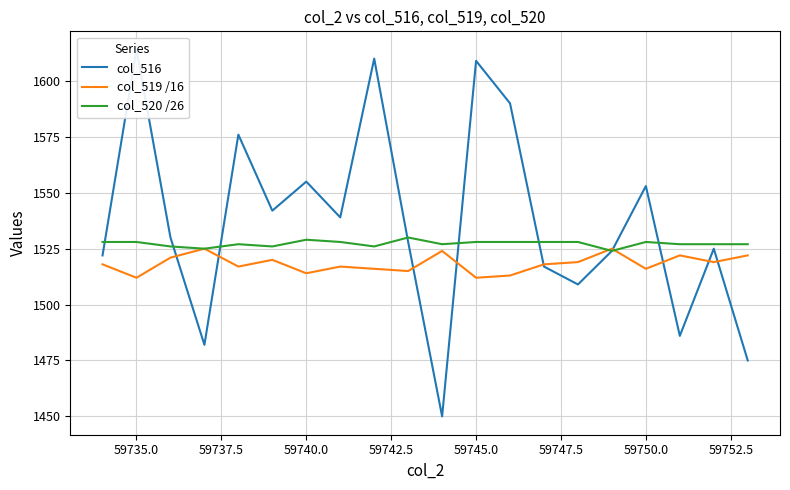

After their last crossing, which series has the higher values: col_519 /16 or col_520 /26?

col_520 /26